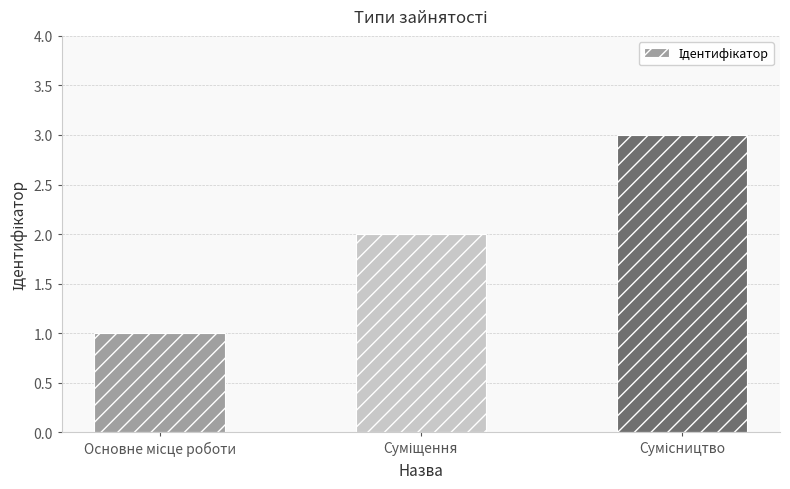

What is the greatest value displayed?

3